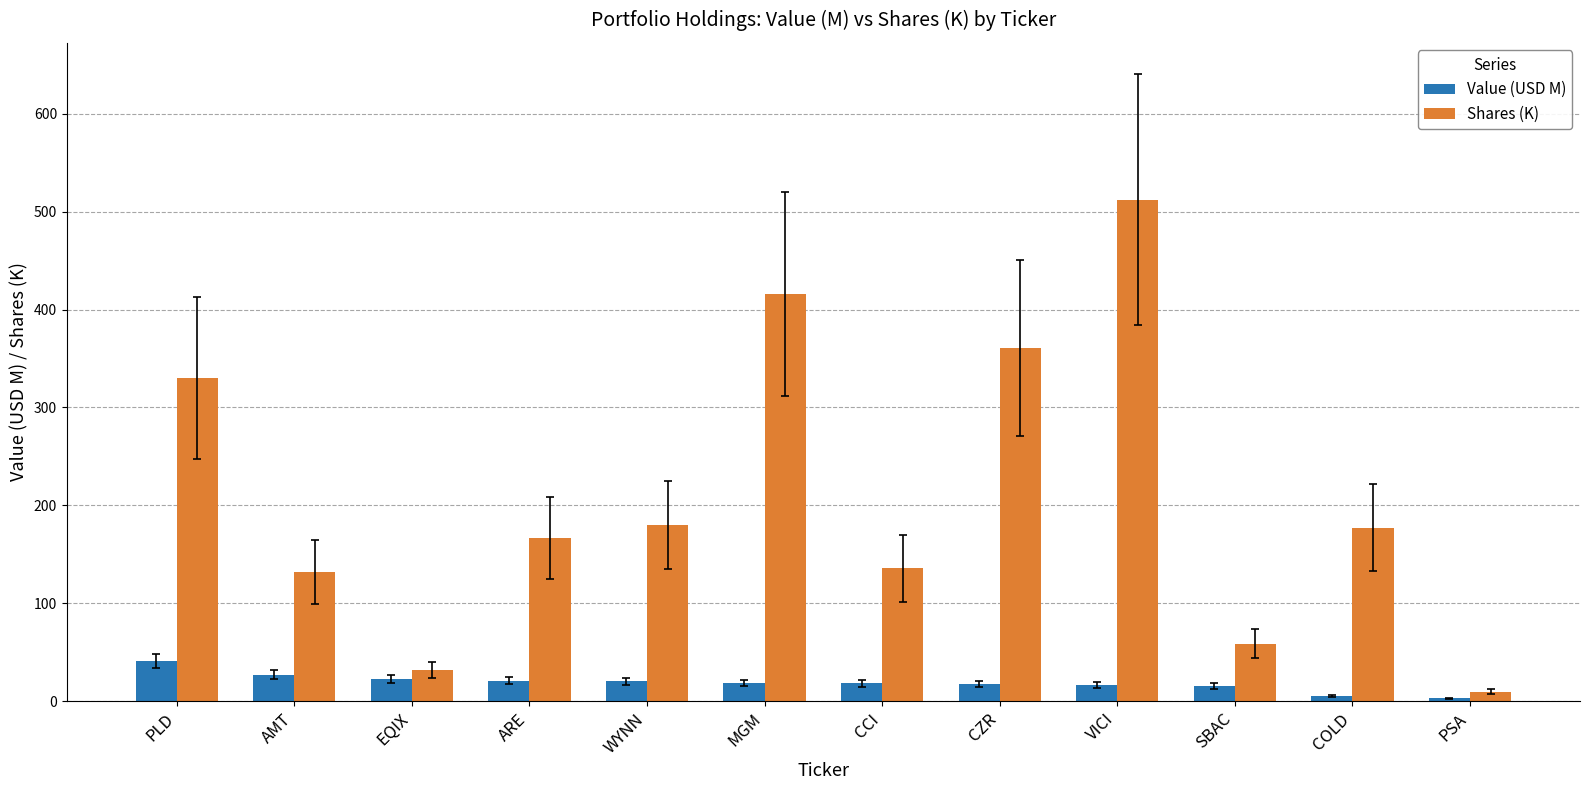

What are all the series names shown in the legend?

Value (USD M), Shares (K)